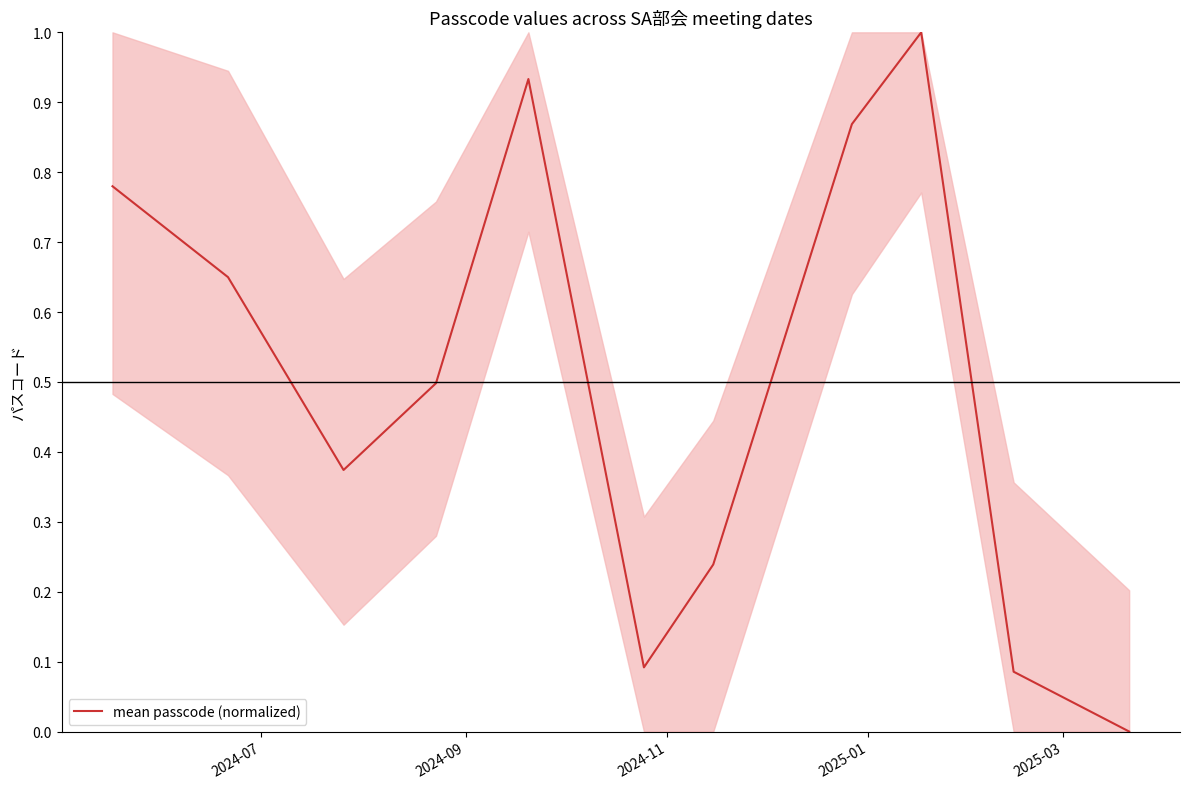

What is the difference between the maximum and minimum values?

1.0